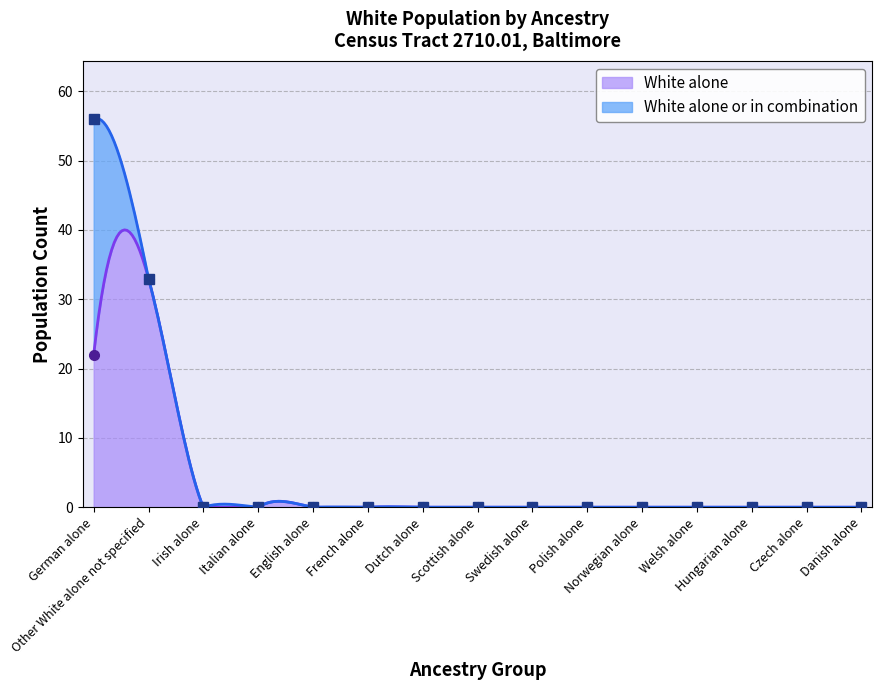

Reading left to right, extract all data points from this chart.

22	33	0	0	0	0	0	0	0	0	0	0	0	0	0